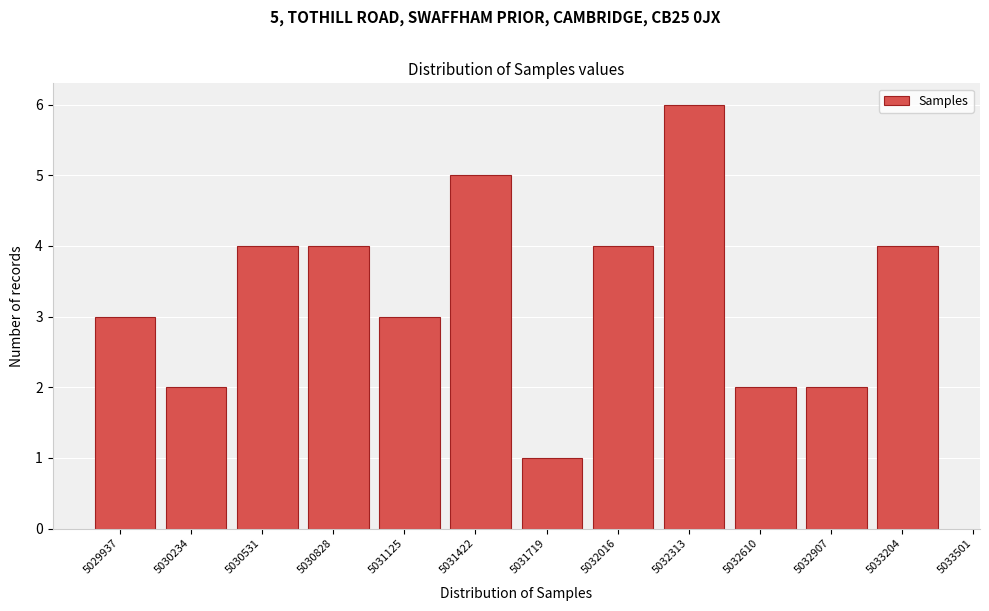

Reading left to right, what are all the values shown in this chart?

3	2	4	4	3	5	1	4	6	2	2	4